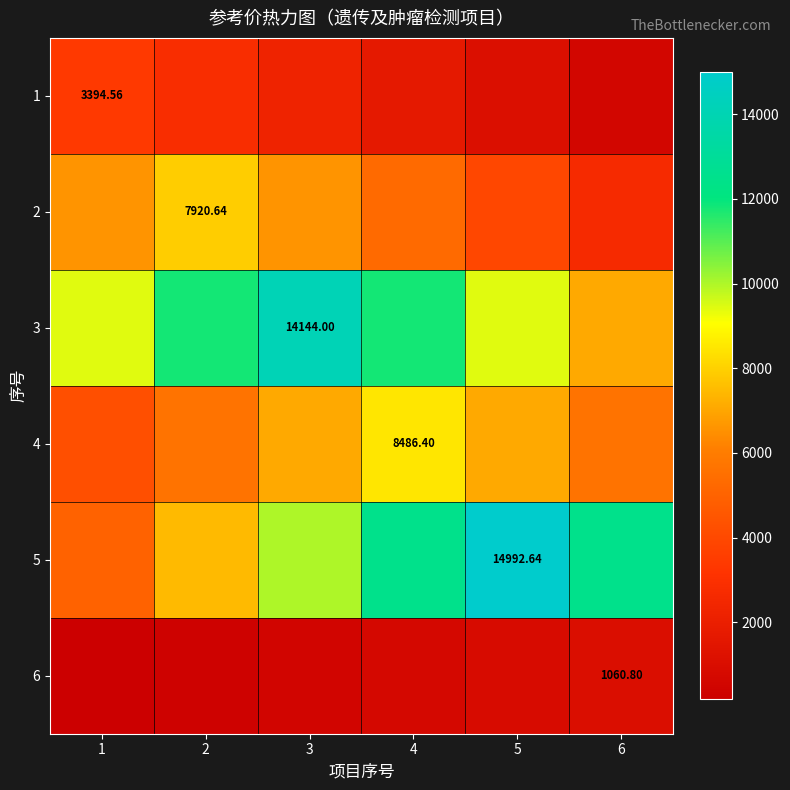

What is the sum of the 6 values at 4 and 5?

1591.2